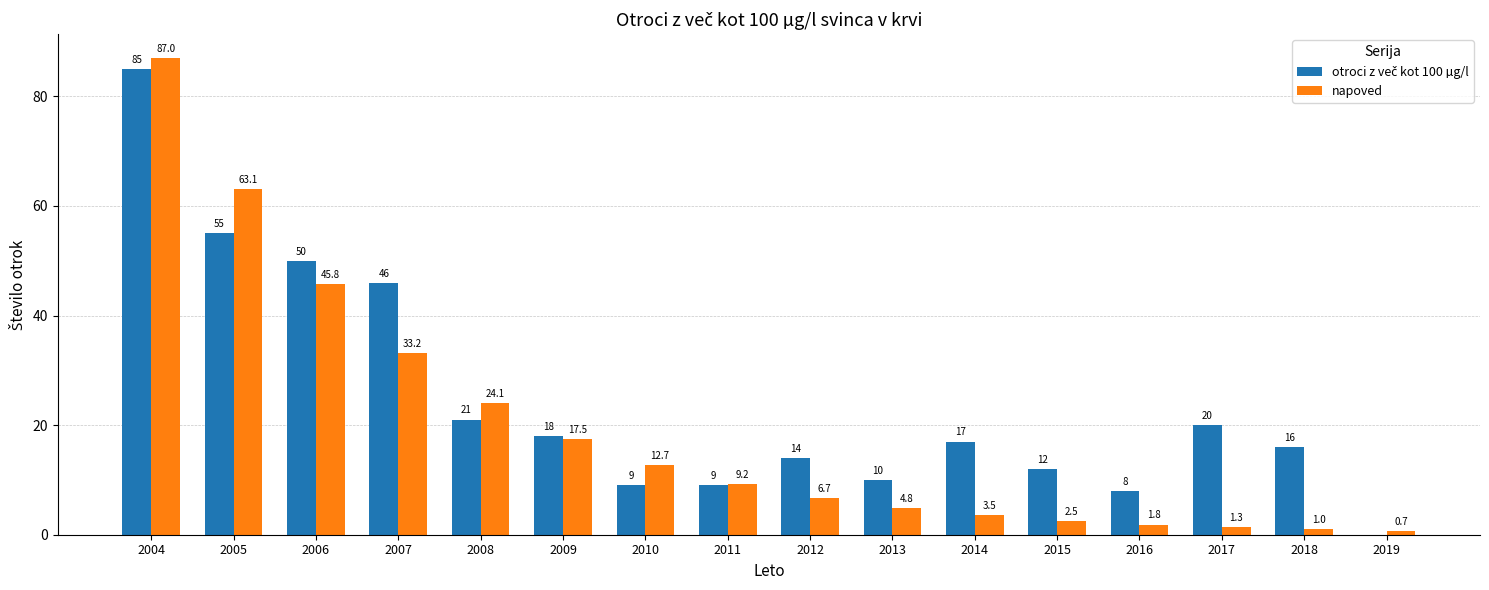

Are the bars horizontal?

No